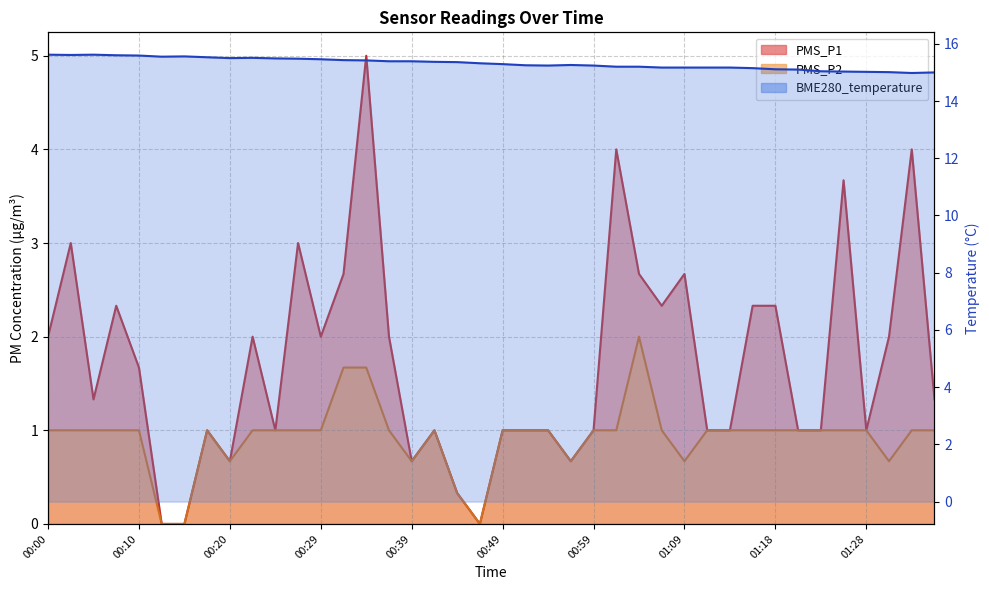

What is the difference between the maximum and minimum values in the BME280_temperature series?

0.6